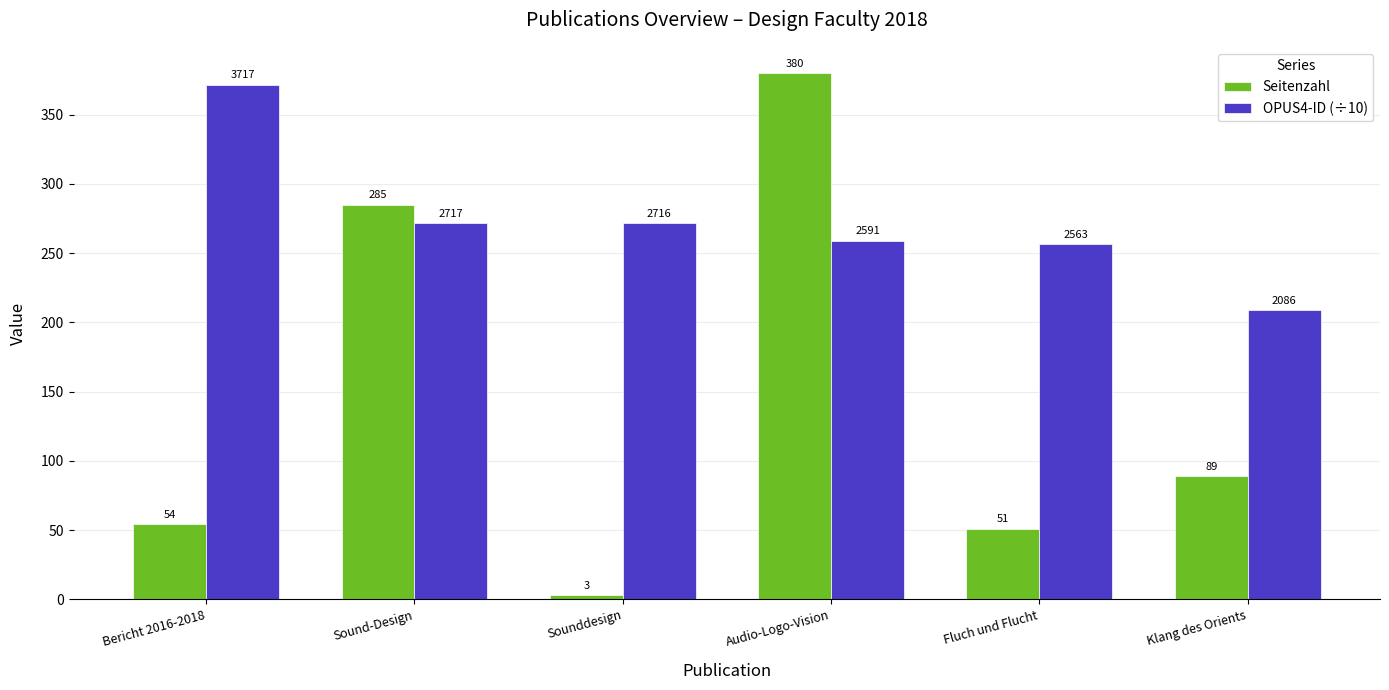

Between Sounddesign and Audio-Logo-Vision, which series saw the biggest shift?

Seitenzahl